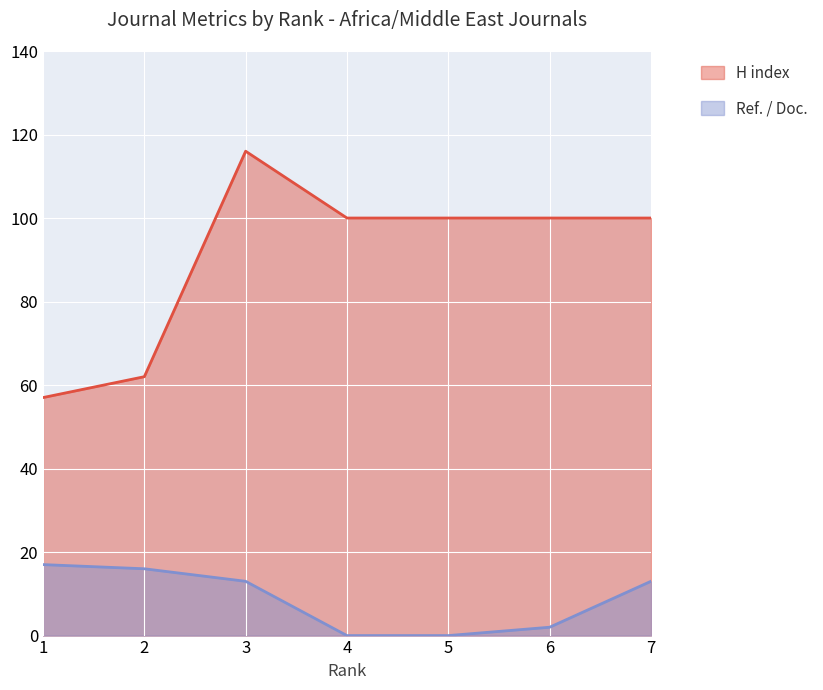

Which series has the largest range (max minus min)?

H index